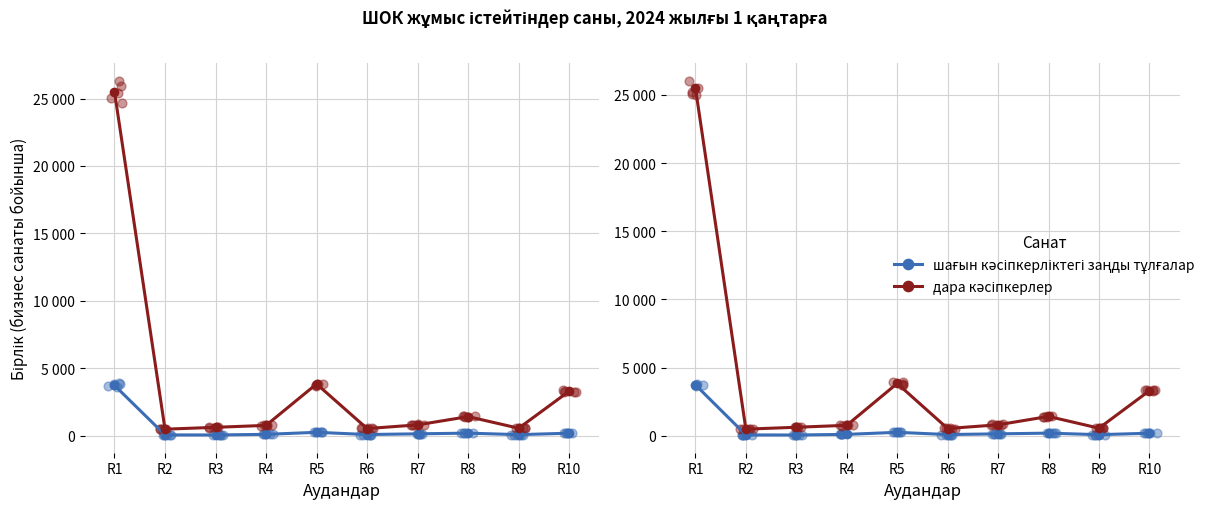

At which category is the sum across all series the highest?

R1